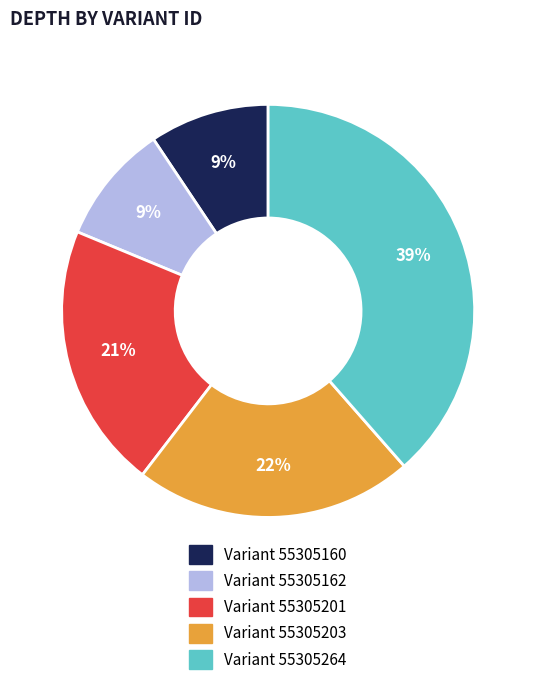

What is the smallest slice in the pie chart?

55305160